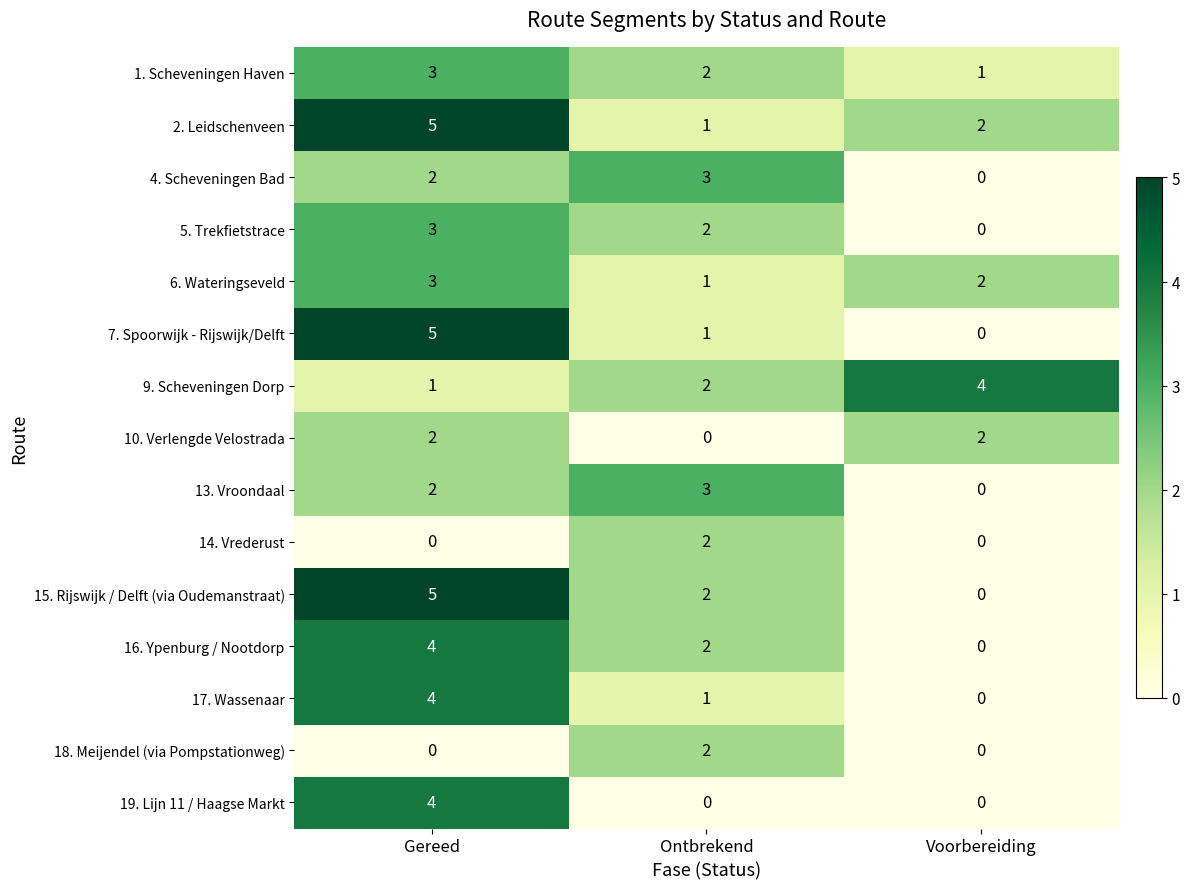

At how many categories does at least one series exceed 2?

3